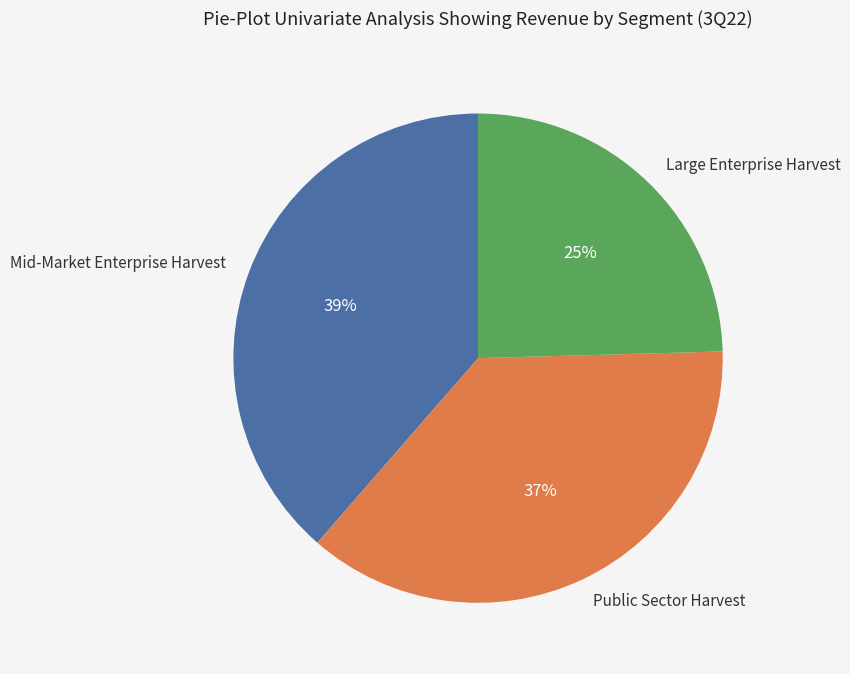

Does Public Sector Harvest represent more than half of the total?

No